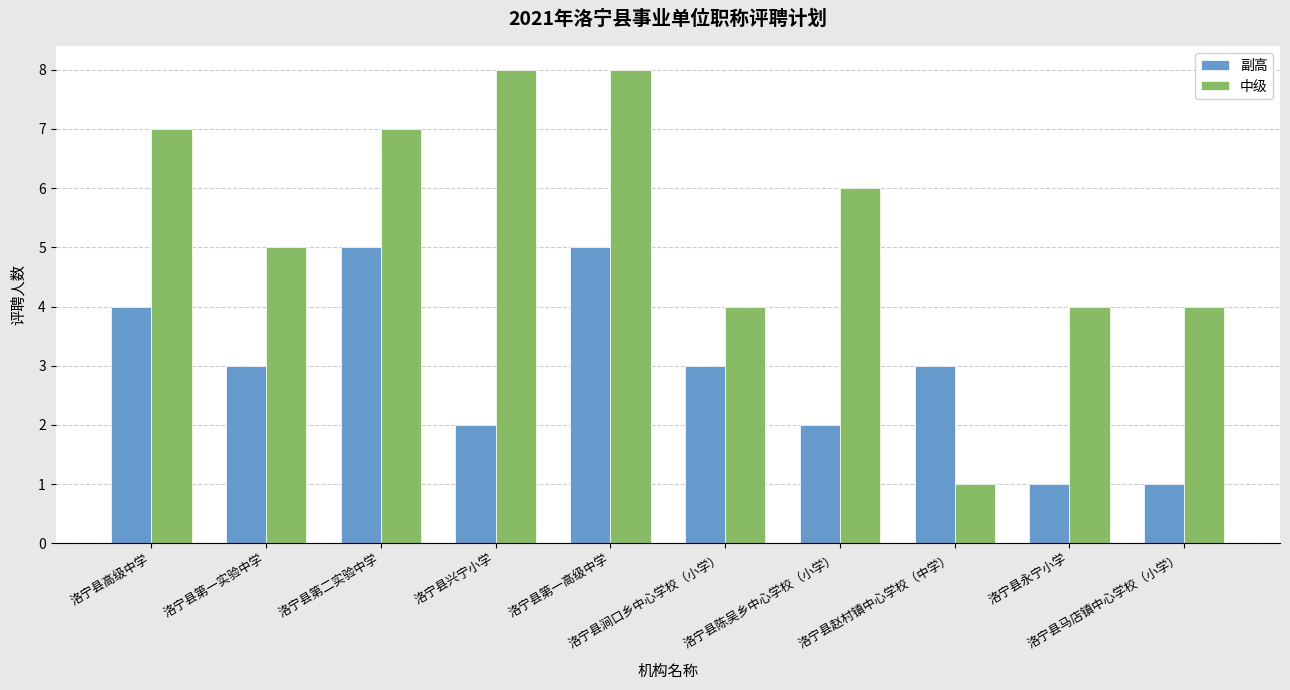

Count the number of categories in the chart.

10